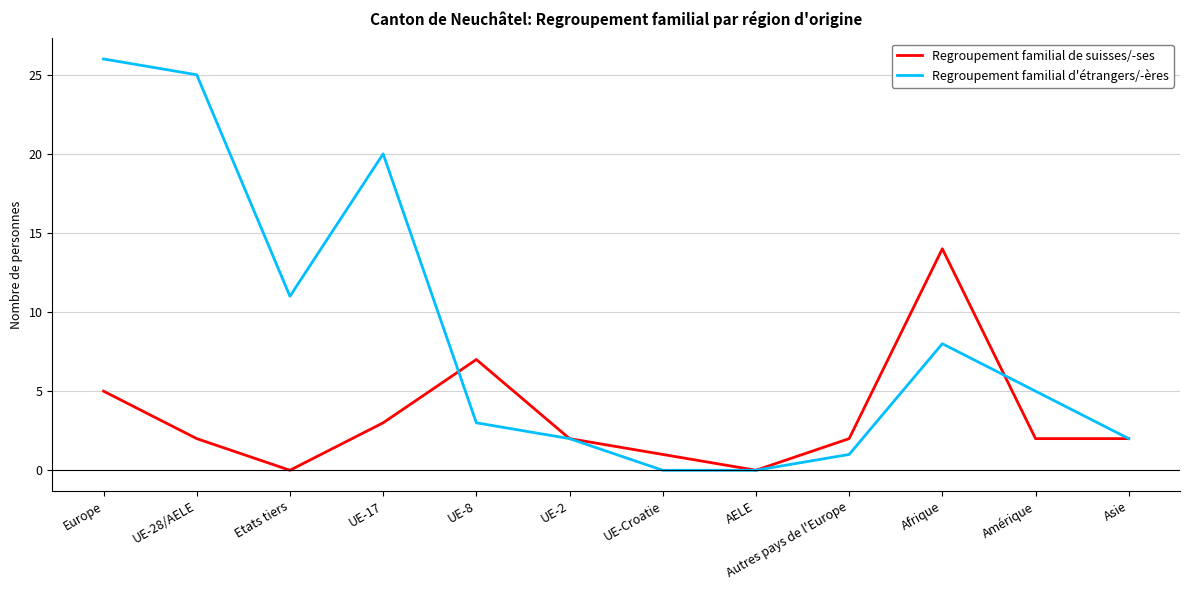

What is the highest value of the Regroupement familial d'étrangers/-ères series?

26